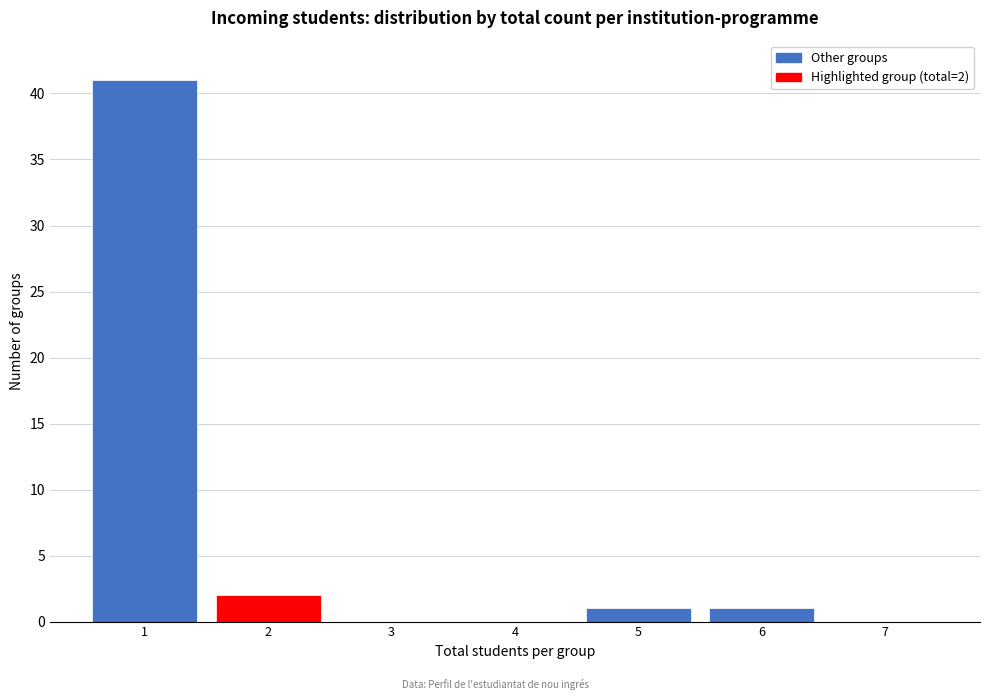

Reading right to left, transcribe all the data shown in this chart.

7=0	6=1	5=1	4=0	3=0	2=2	1=41